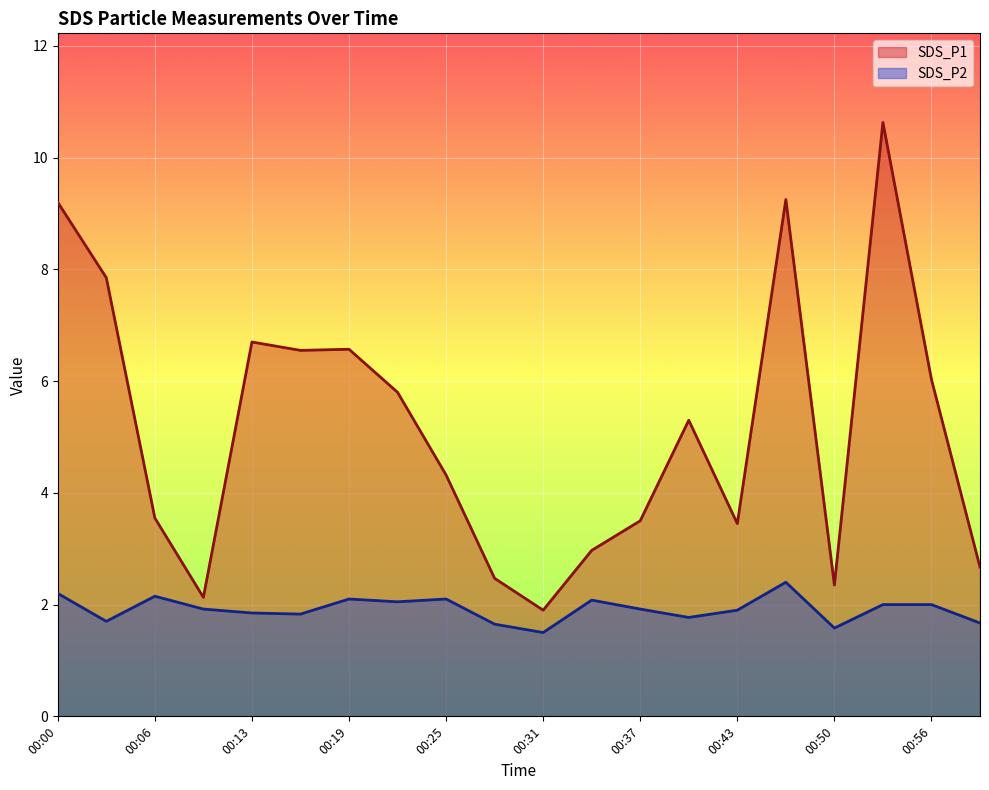

What is the sum of the SDS_P1 values at 00:06 and 00:28?

6.0